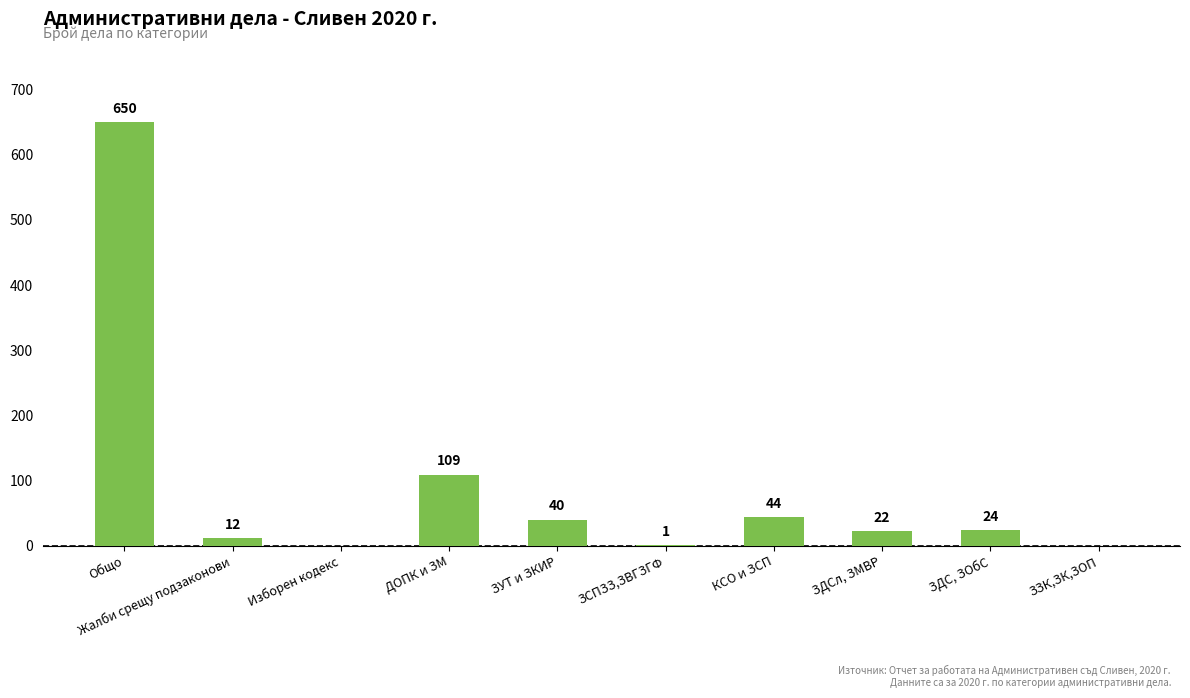

How many values are above zero?

8